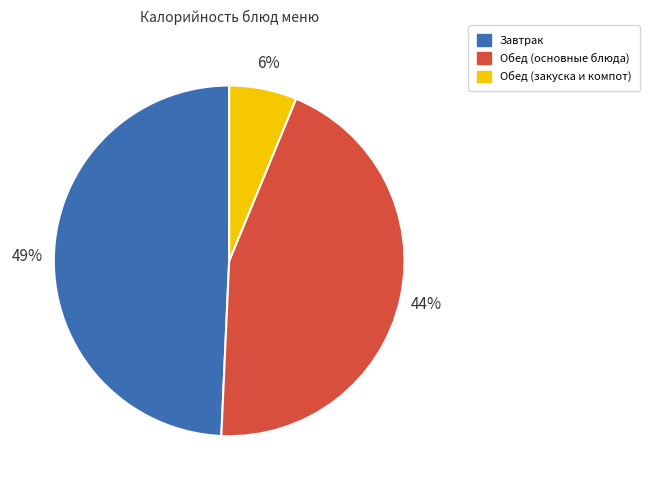

Does any single category account for the majority?

No